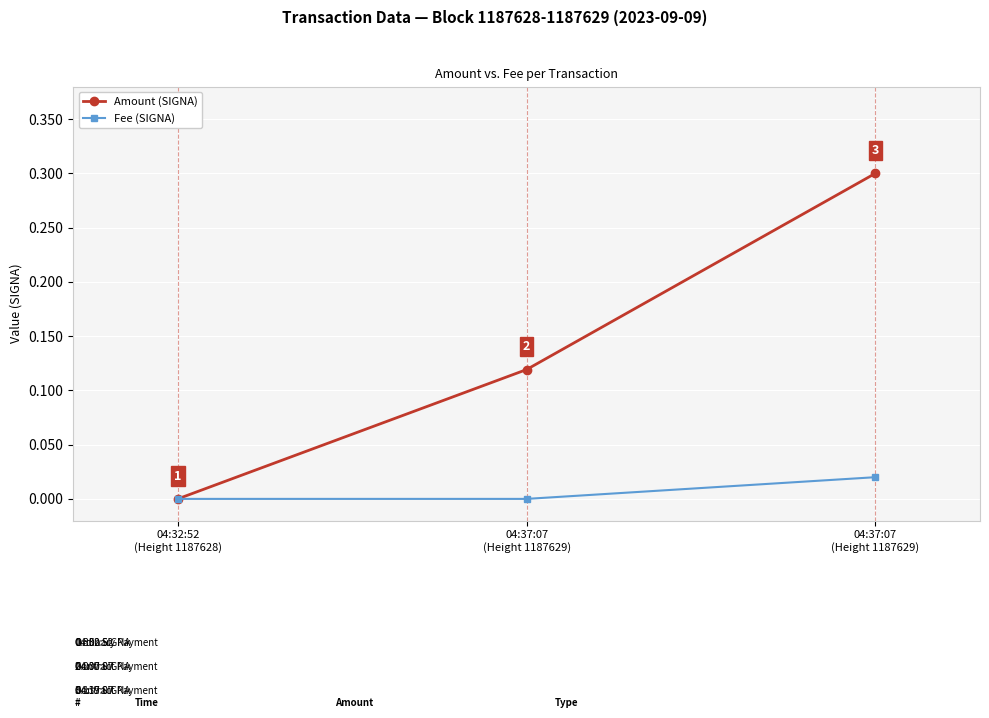

Reading left to right, what are all the values shown in this chart?

Amount (SIGNA): 0.0	0.1	0.3
Fee (SIGNA): 0.0	0.0	0.0